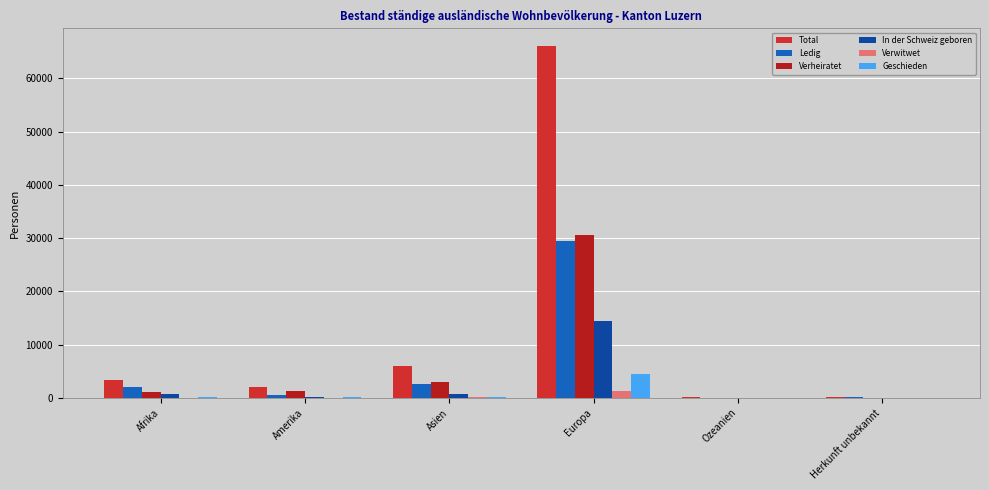

At how many categories does at least one series exceed 21264?

1